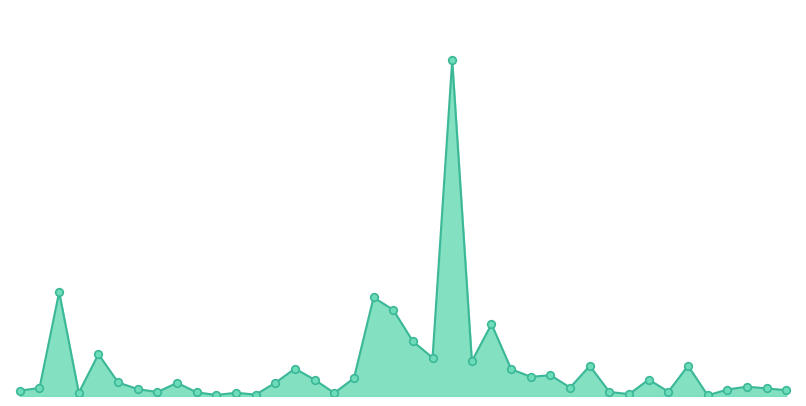

Is this an area chart (filled region under the line)?

Yes